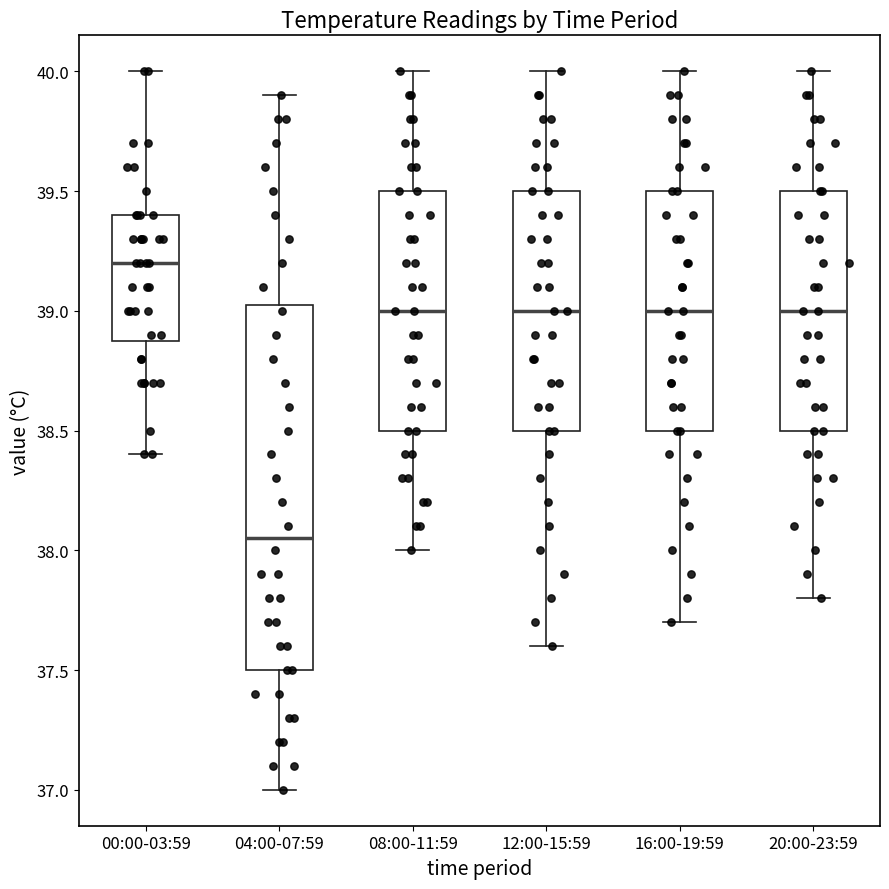

Where does the upper whisker of the box for 08:00-11:59 end on the y-axis? The values are not printed on the chart, so give them approximately, as read against the axis.

40.00